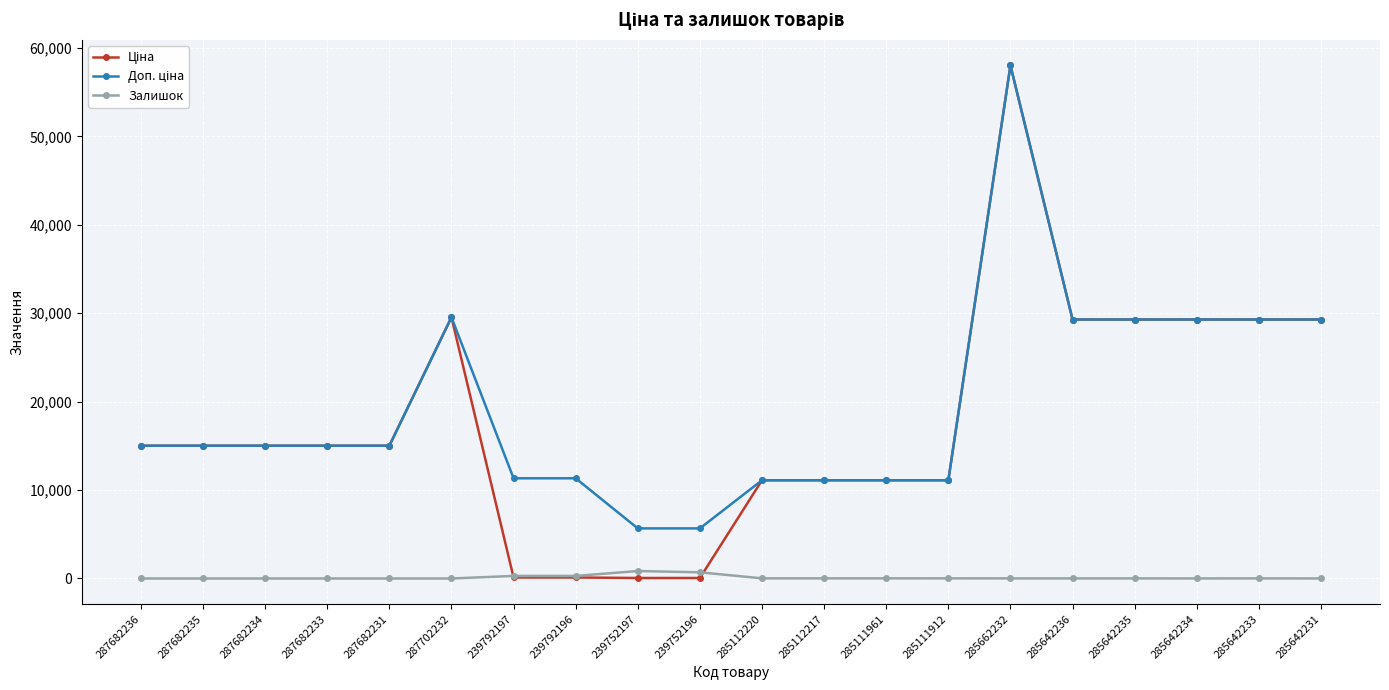

What is the maximum value shown in the chart?

58037.0